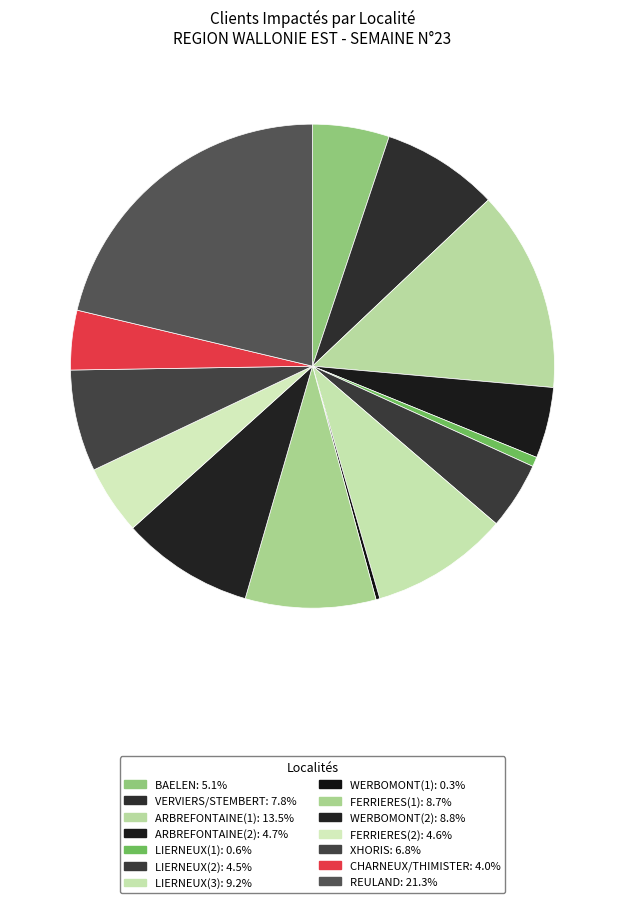

Approximately how many times larger is the value at FERRIERES(1) compared to XHORIS?

1.3